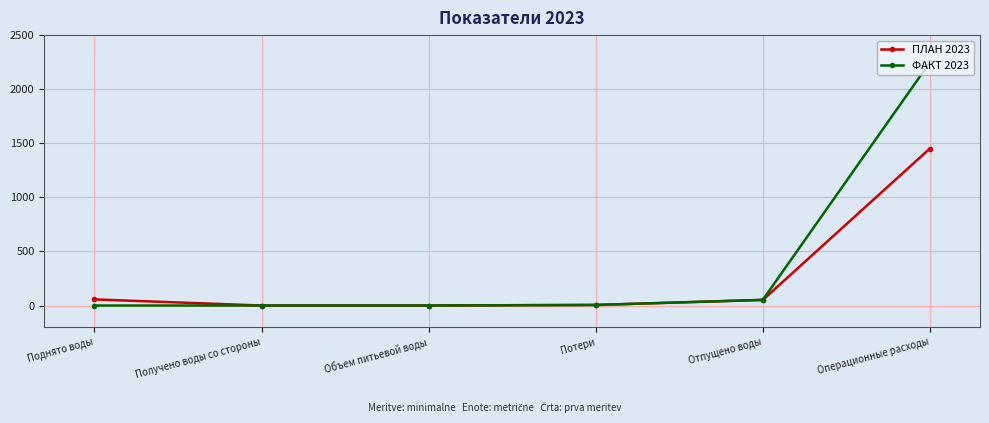

What is the highest value of the ФАКТ 2023 series?

2247.8